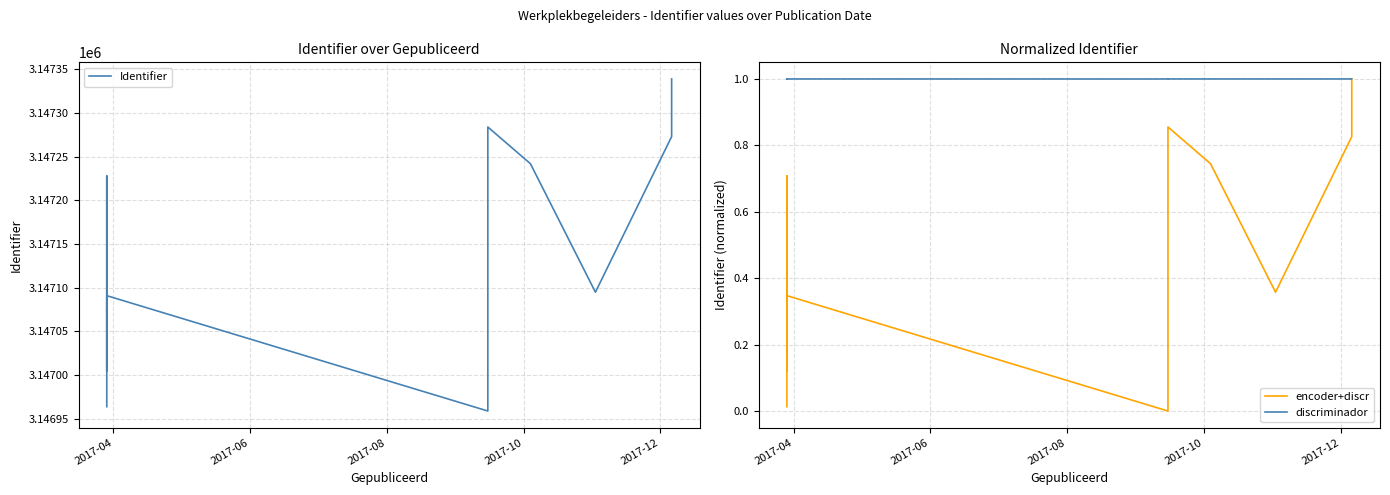

True or false: Identifier has a value of 1090599.9 at 10.

False